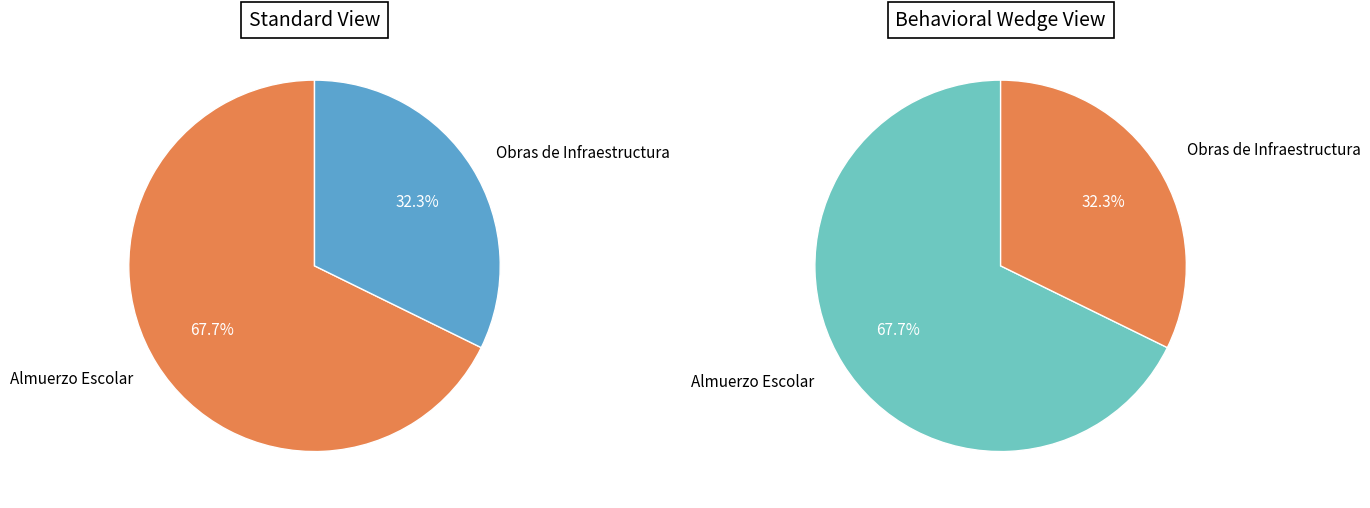

What percentage do SERVICIO DE PROVISION DE ALMUERZO ESCOLAR and CONSTRUCCION DE OBRAS DE INFRAESTRUCTURA together represent?

100.0%